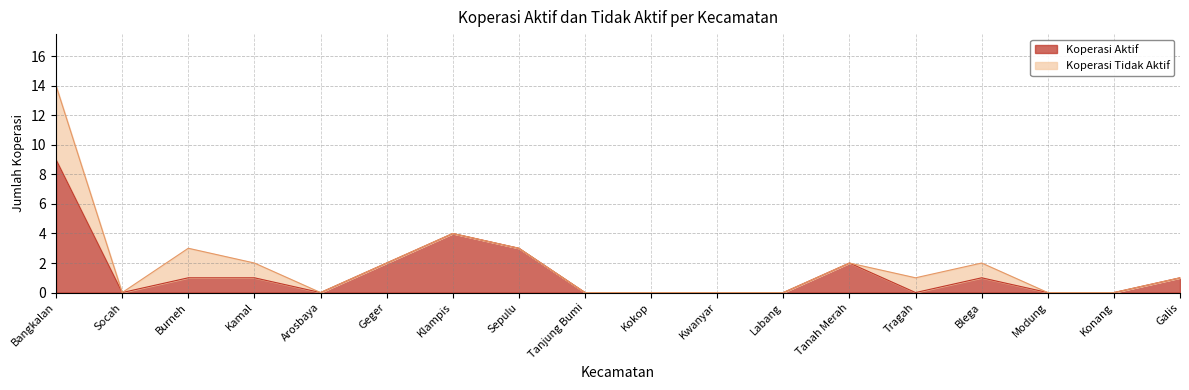

True or false: the data has more than 2 interior local peaks.

True